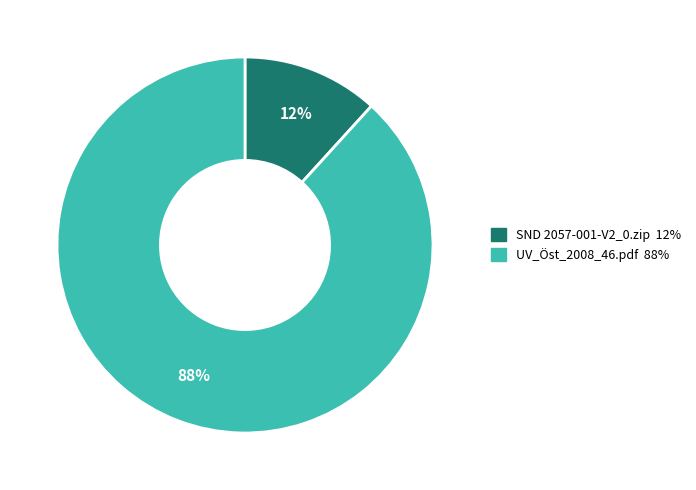

Which slice represents more than half of the pie?

UV_Öst_2008_46.pdf